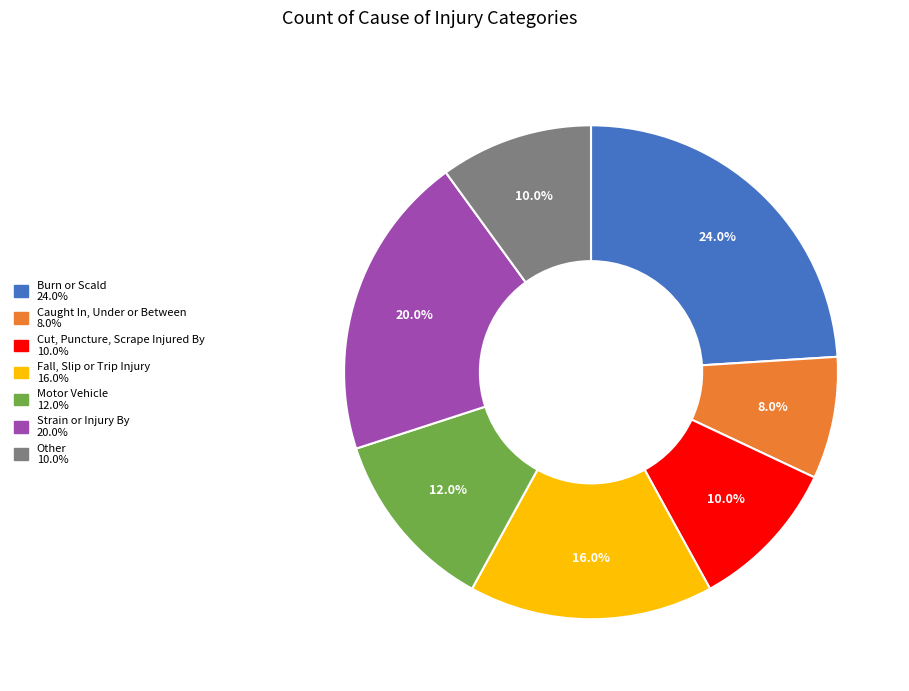

What percentage do Caught In, Under or Between and Motor Vehicle together represent?

20.0%